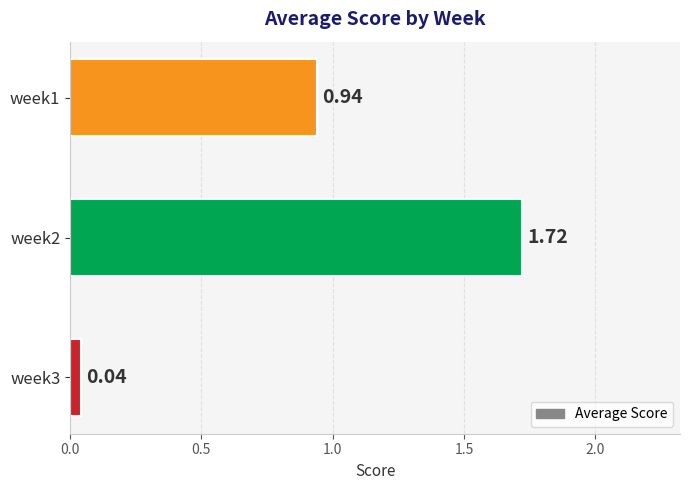

What is the sum of the values at week2 and week3?

1.8